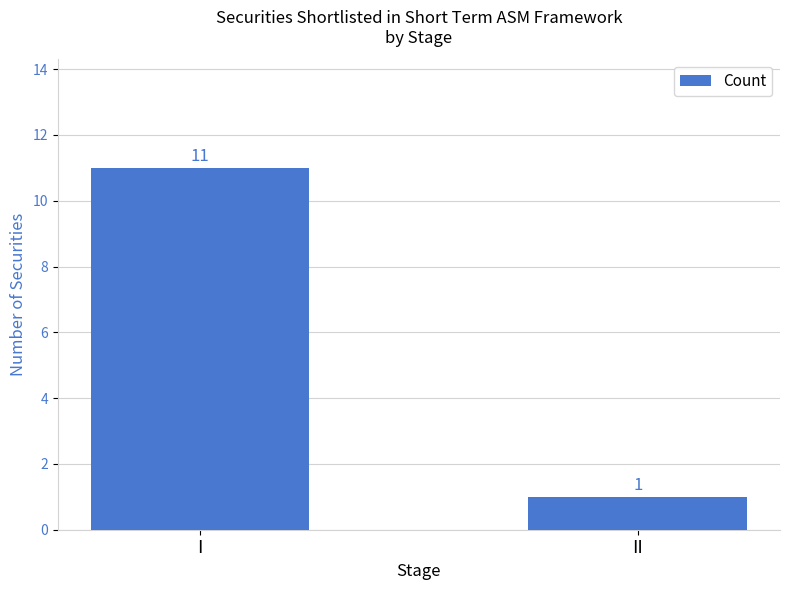

How many data points are less than 11?

1